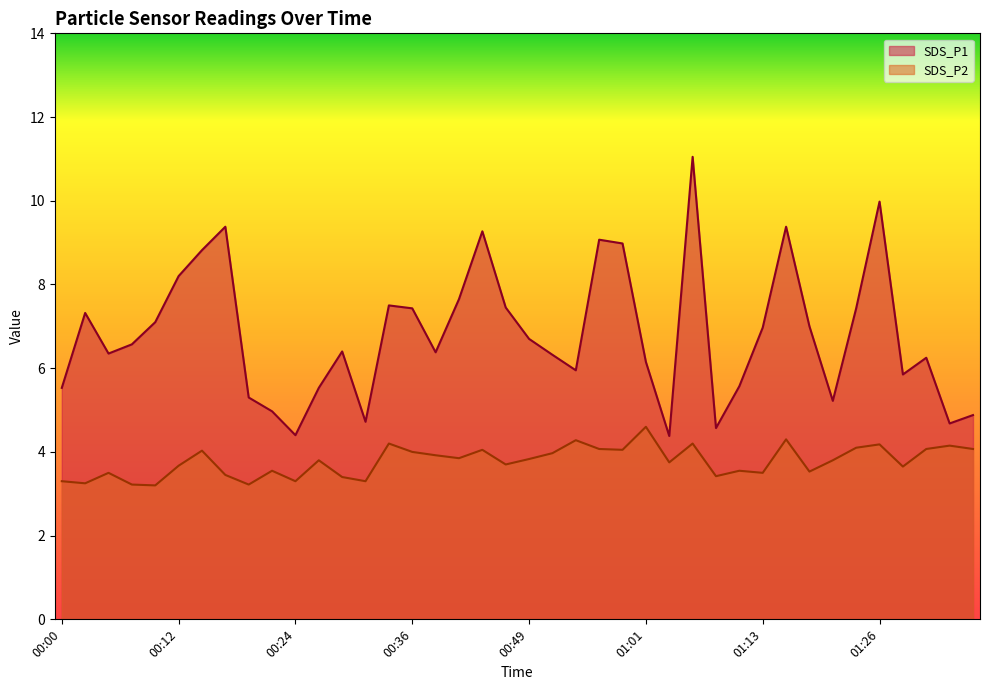

What is the total value across all series at 00:59?

13.0